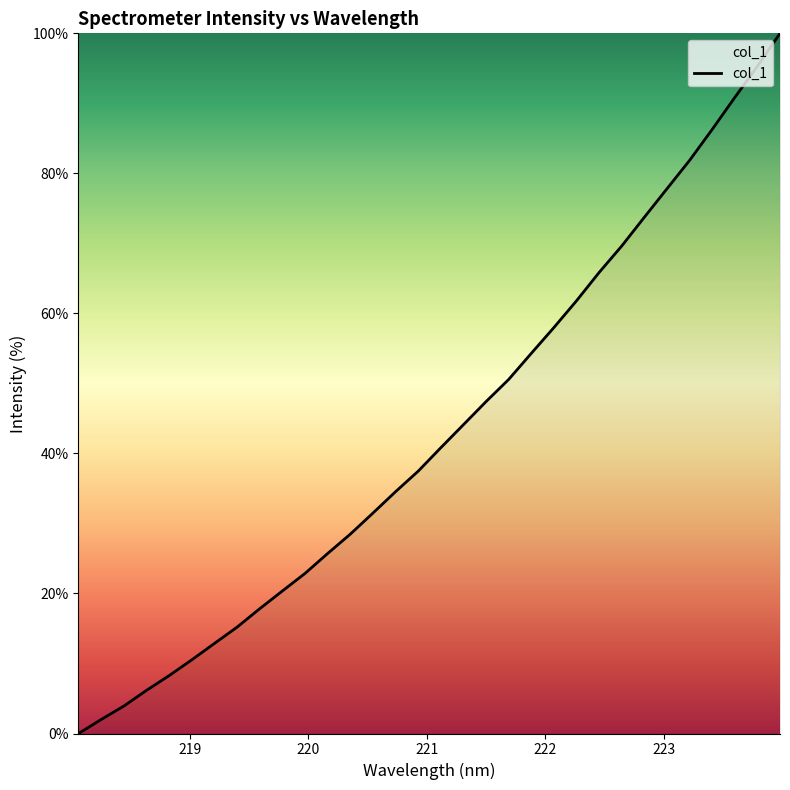

What is the greatest value displayed?

100.0